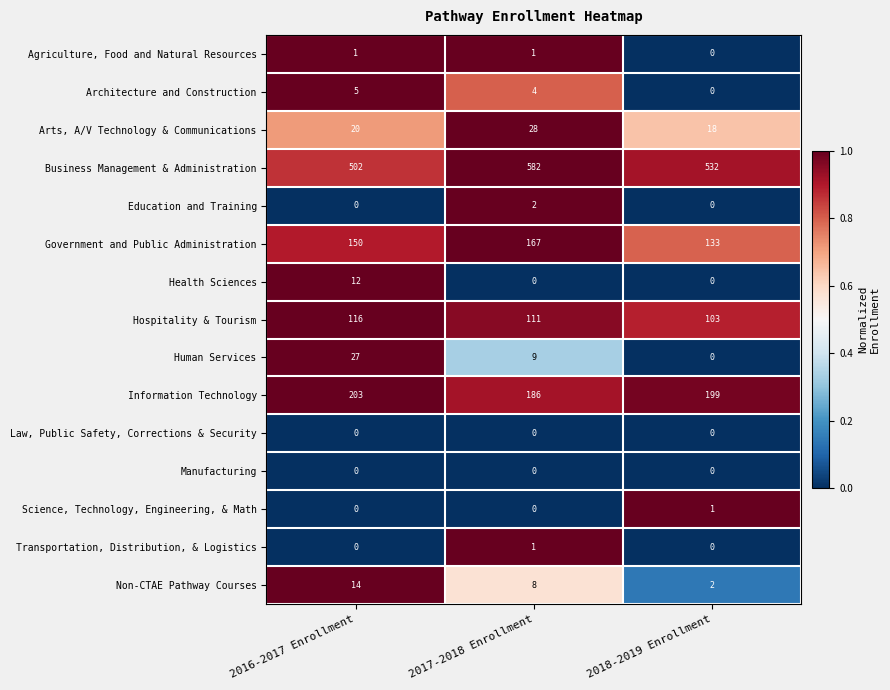

List the labels in order of Information Technology value, smallest first.

2017-2018 Enrollment, 2018-2019 Enrollment, 2016-2017 Enrollment